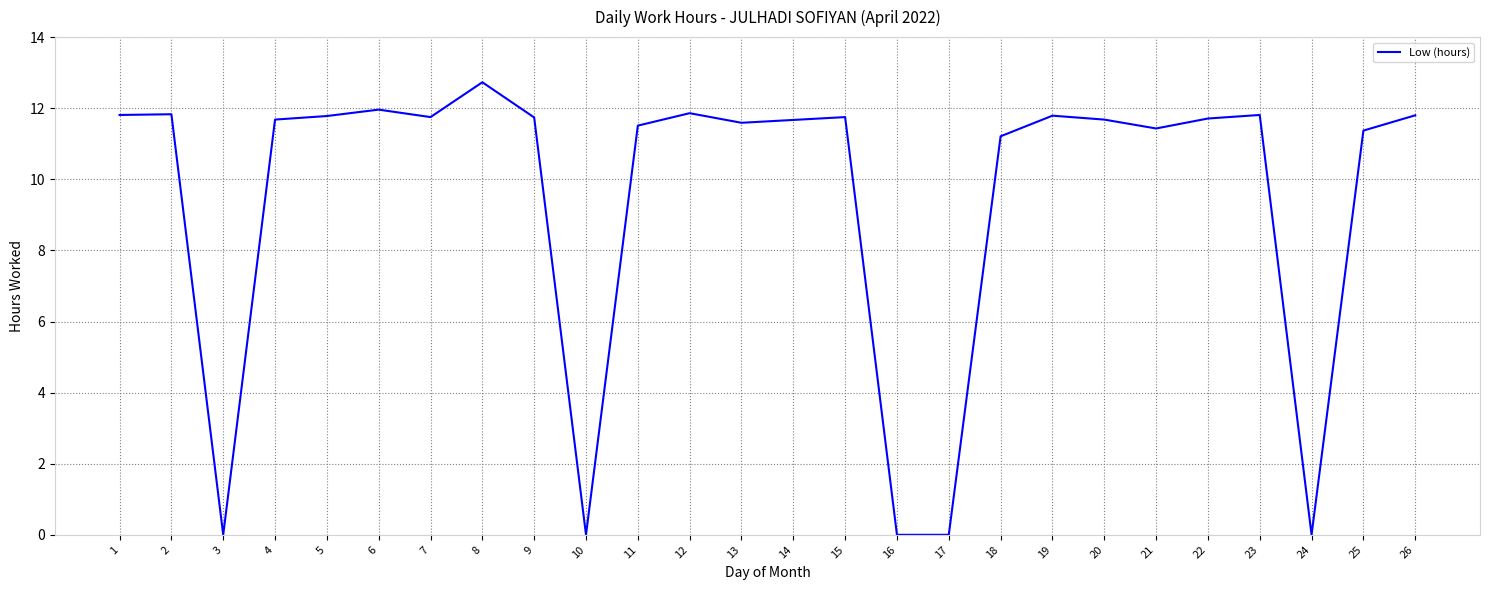

What is the sum of all values?

246.5